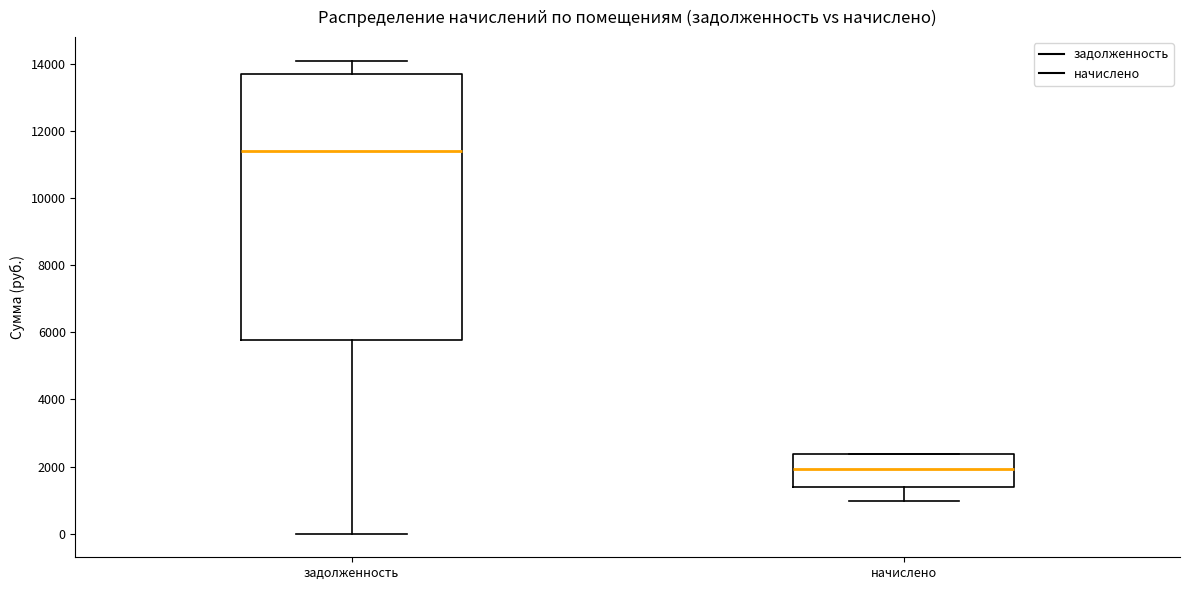

Reading left to right, read every box against the y-axis: the position of its median line, the range the box covers, and the ends of its whiskers. The values are not printed on the chart, so give them approximately, as read against the axis.

задолженность: median 11400, box 5800 to 13600, whiskers 0 to 14000
начислено: median 2000, box 1400 to 2400, whiskers 1000 to 2400